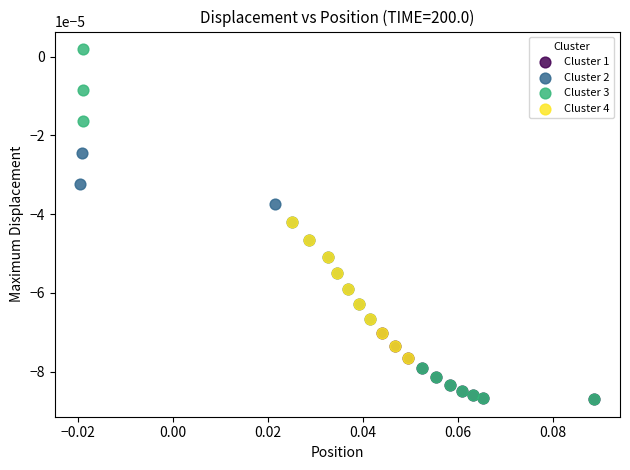

Which series contains the highest Y value?

Cluster 3